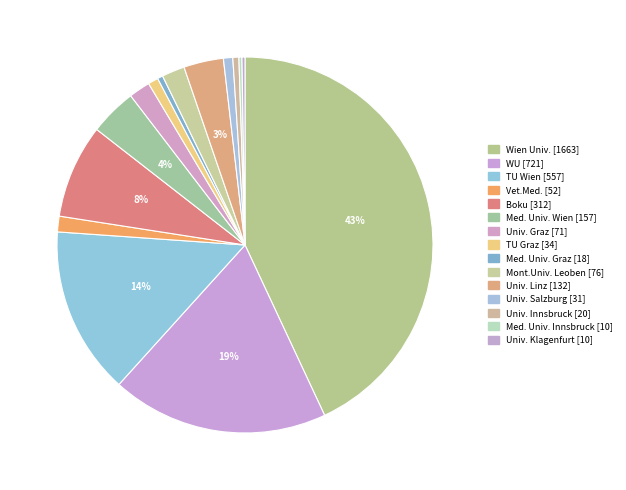

The Univ. Linz slice represents 13% of the pie. True or false?

False